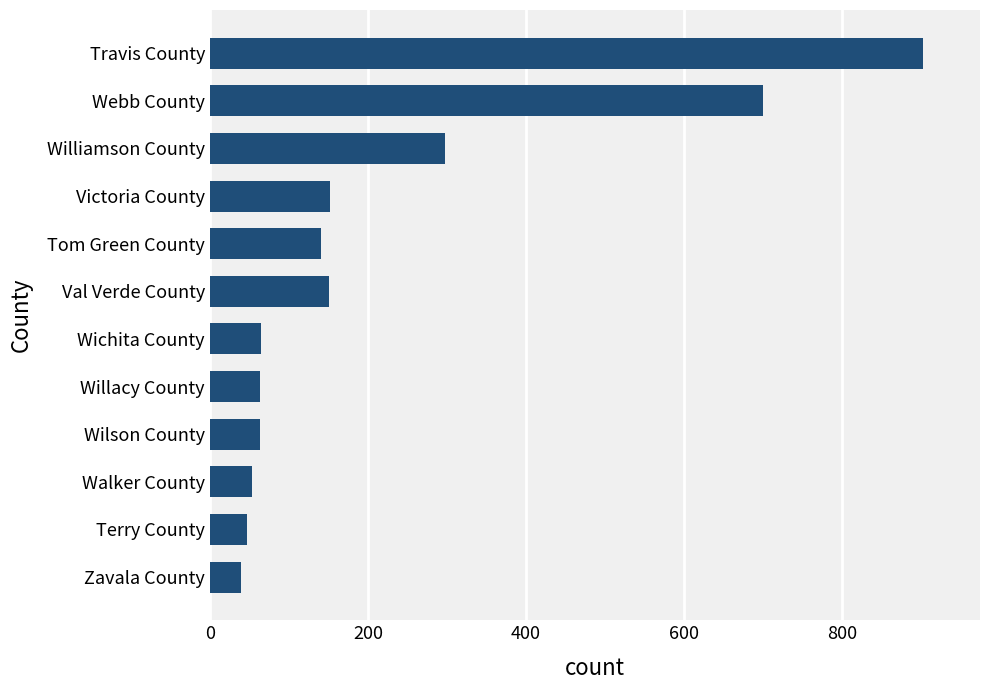

Where is the data nearest to the value 470?

Williamson County